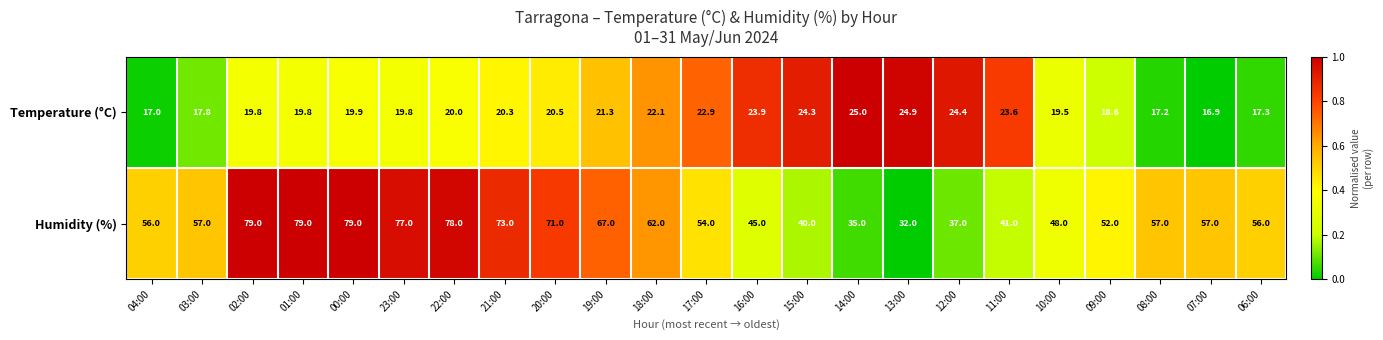

What is the difference between the maximum and minimum values in the Humidity (%) series?

47.0